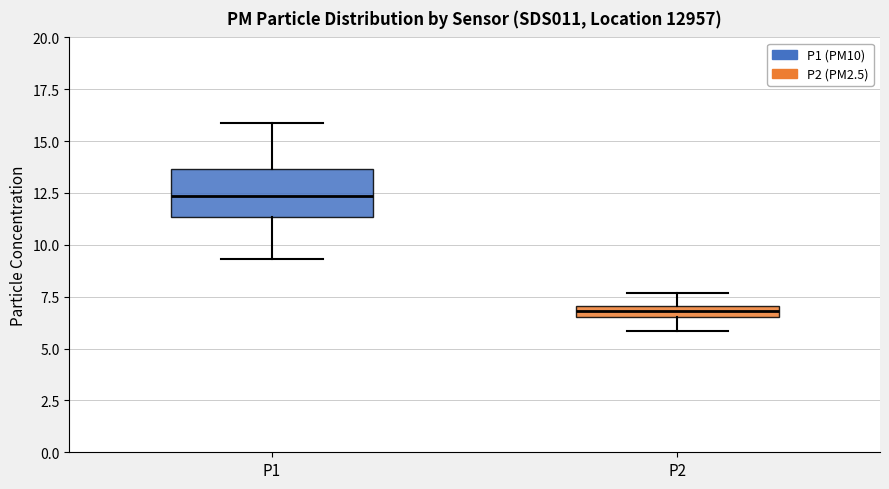

Where does the median line of the box for P1 sit on the y-axis? The values are not printed on the chart, so give them approximately, as read against the axis.

12.5